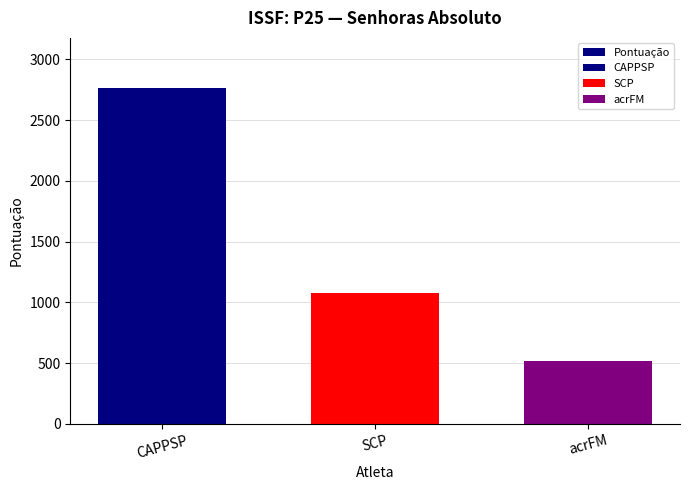

List the labels in order of value, smallest first.

acrFM, SCP, CAPPSP